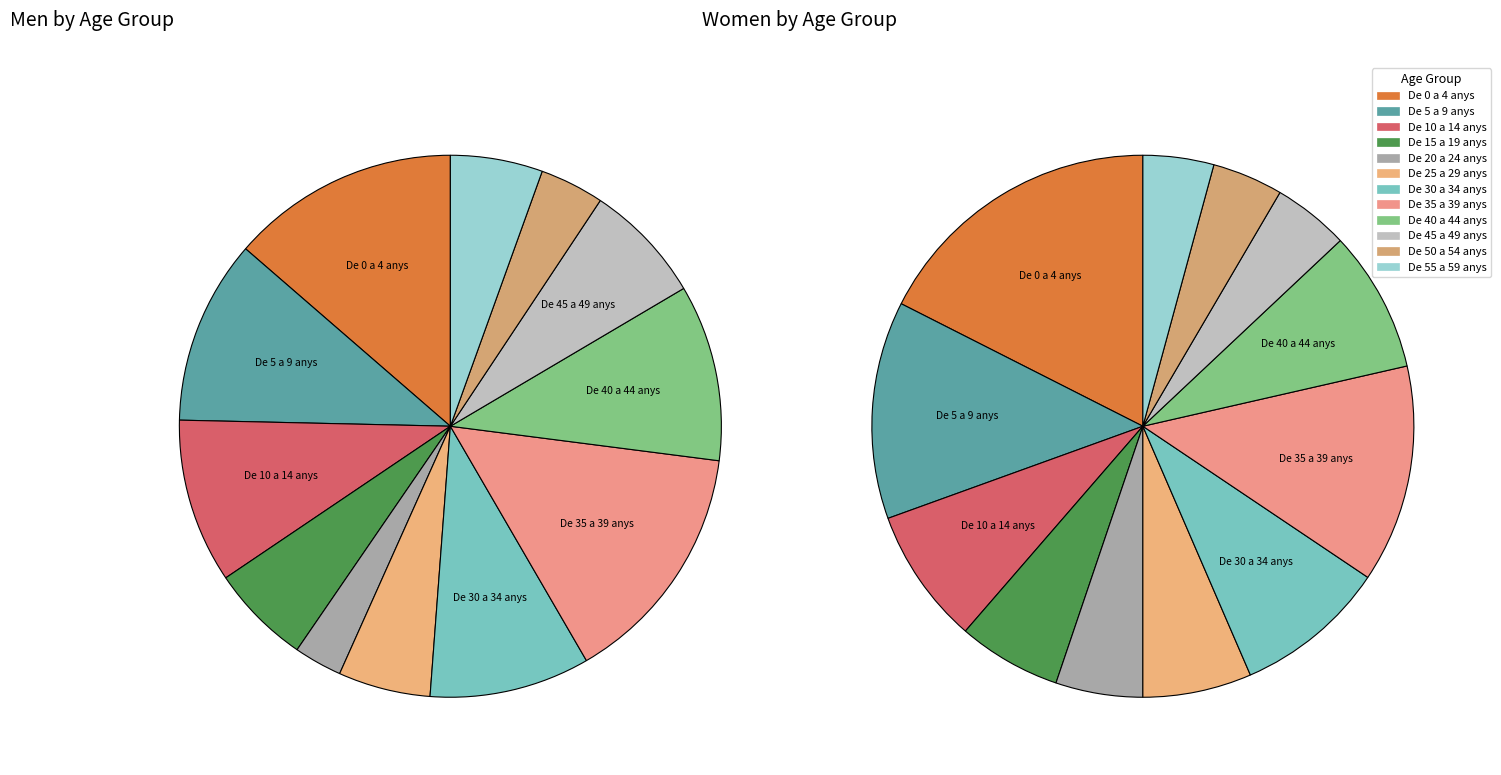

What percentage is NOT represented by De 5 a 9 anys?

89.0%